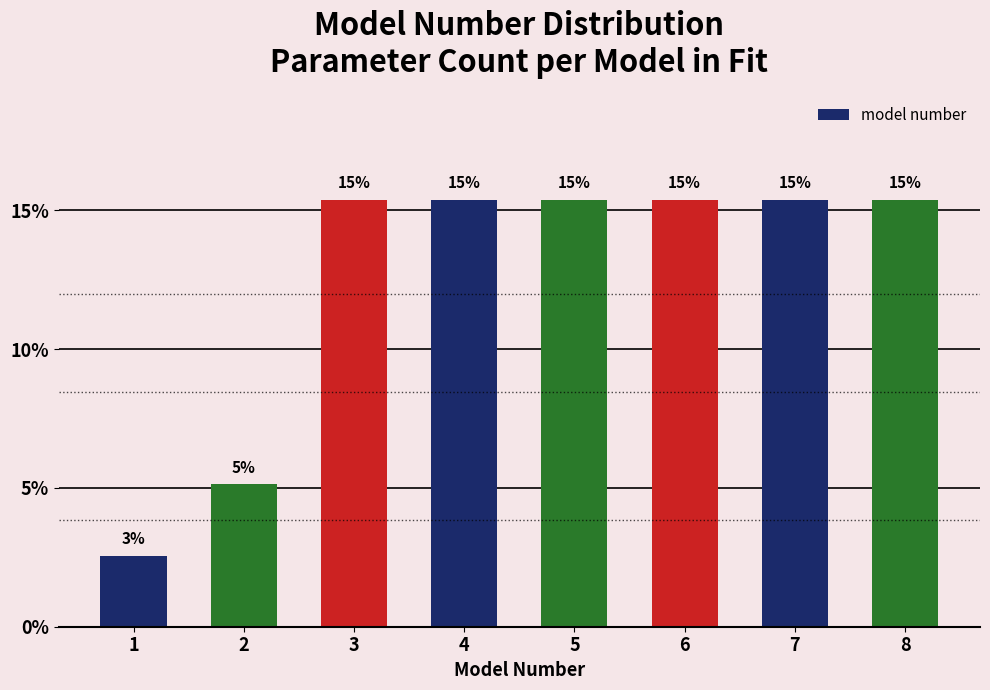

How many bars are there in total?

8